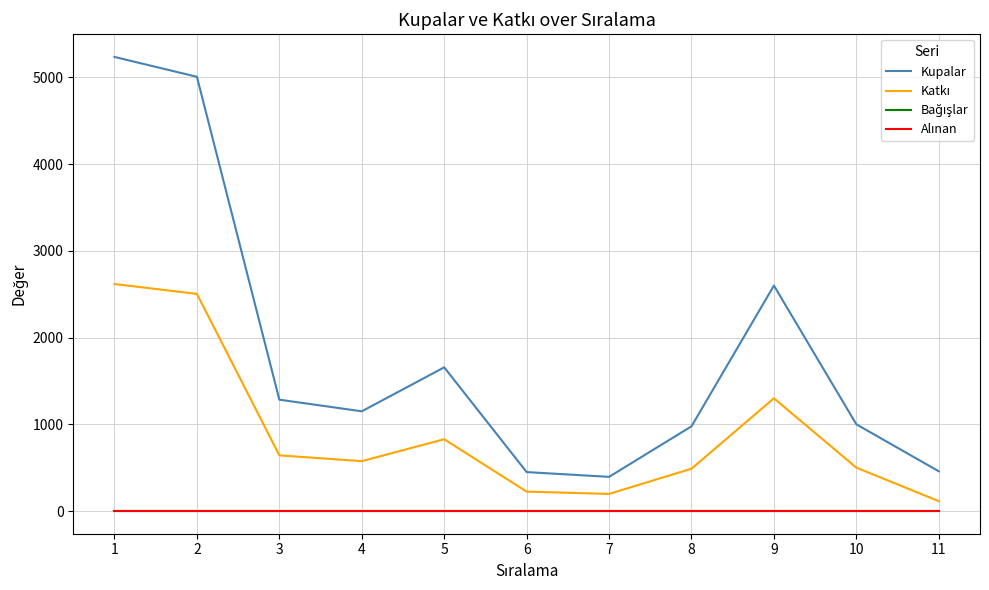

Is this an area chart (filled region under the line)?

No